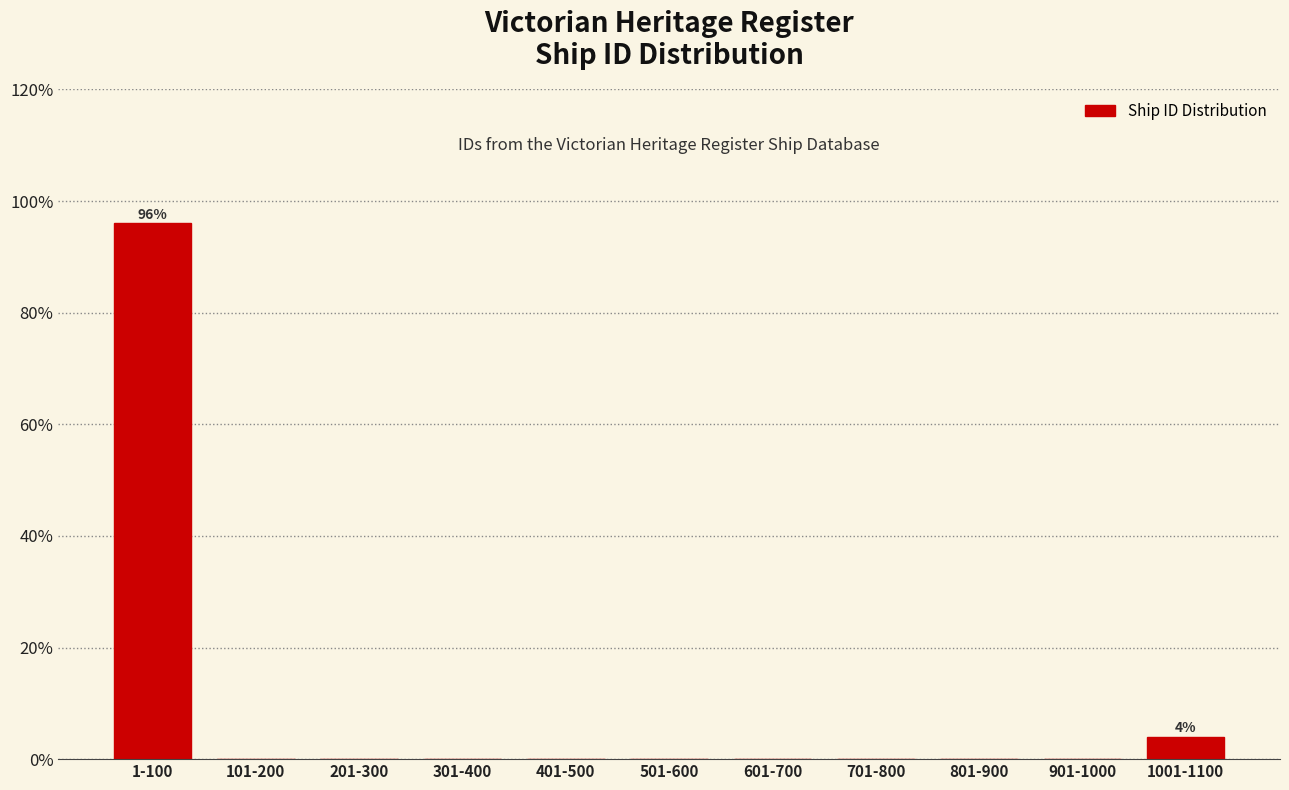

Reading left to right, what are all the values shown in this chart?

1-100=96	101-200=0	201-300=0	301-400=0	401-500=0	501-600=0	601-700=0	701-800=0	801-900=0	901-1000=0	1001-1100=4